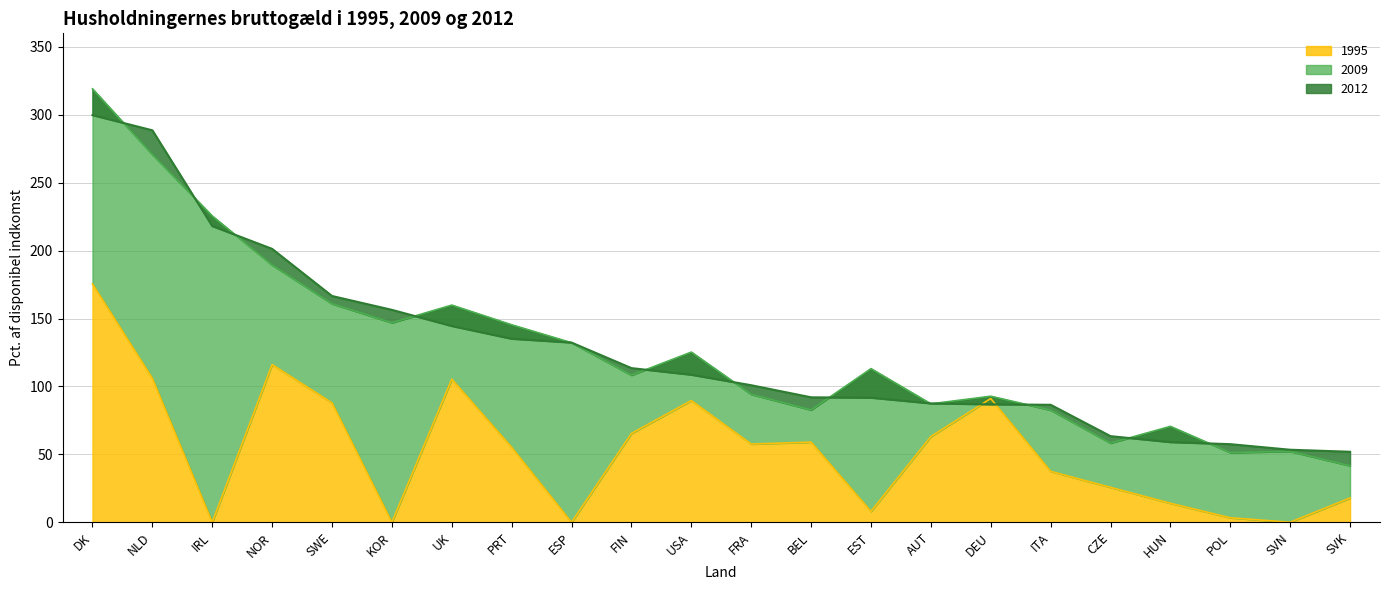

How many intersections are there between 2012 and 1995?

2